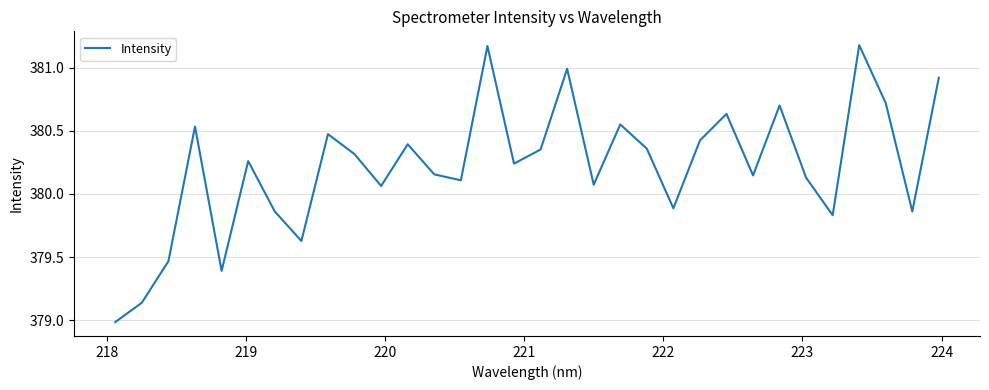

What is the difference between the maximum and minimum values?

2.2